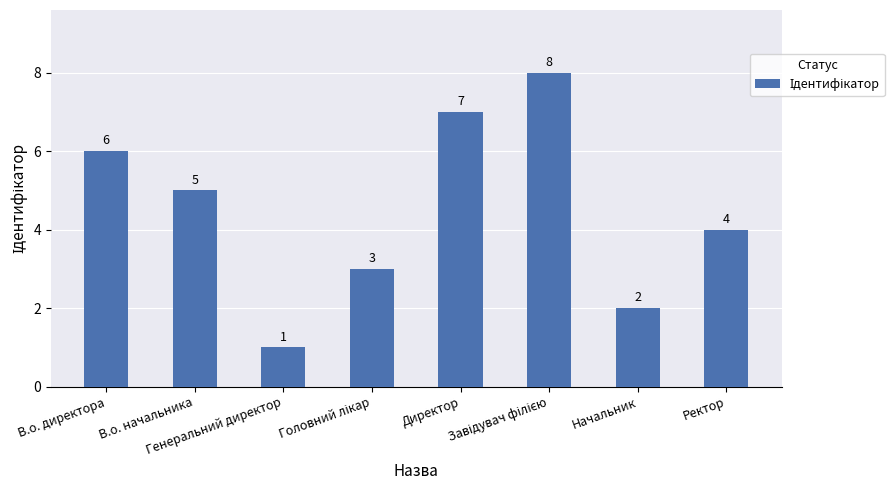

What is the greatest value displayed?

8